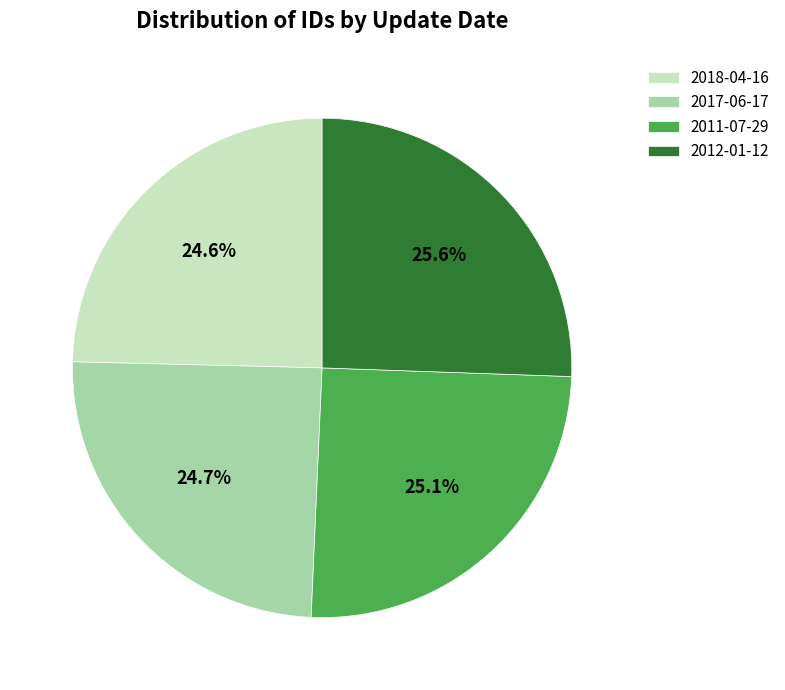

To the nearest percent, what is the average slice percentage?

25%